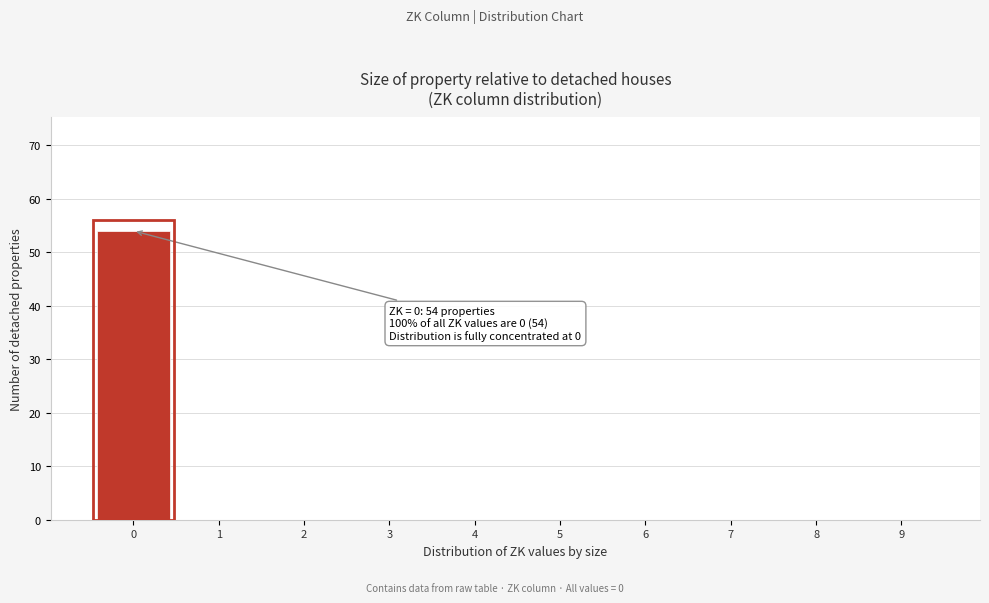

Which range on the x-axis has the tallest bar?

-0.5 to 0.5